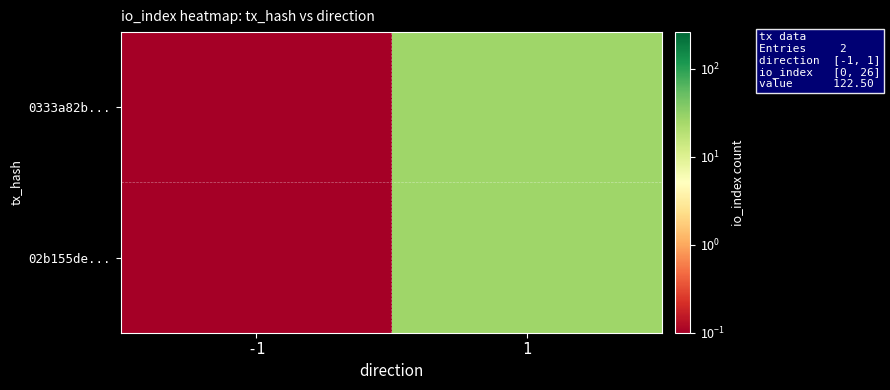

Reading right to left, extract all data points from this chart.

0333a82b...: 1=26.0	-1=0.0
02b155de...: 1=26.0	-1=0.0